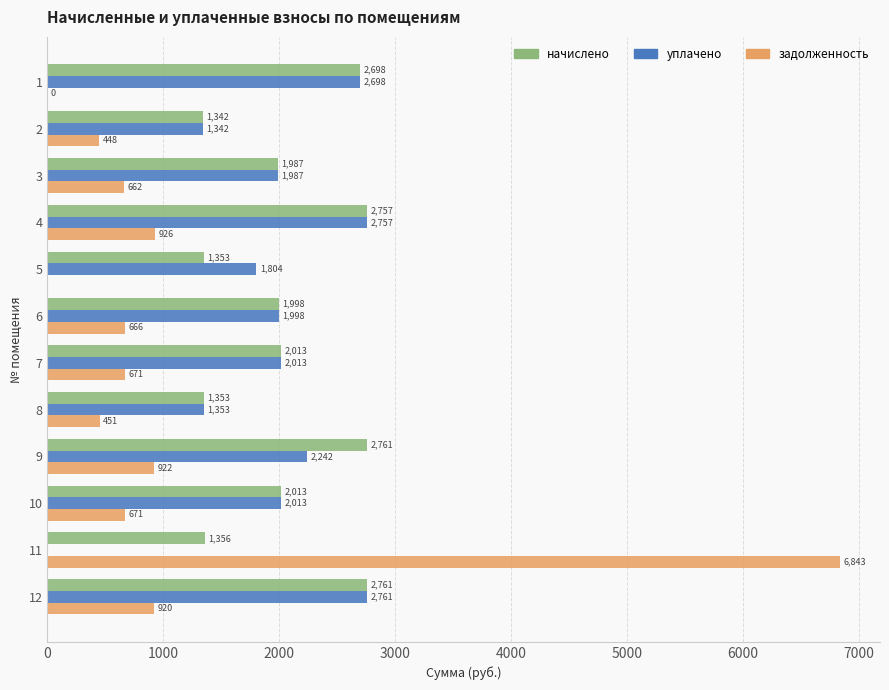

At which category is the sum across all series the highest?

11